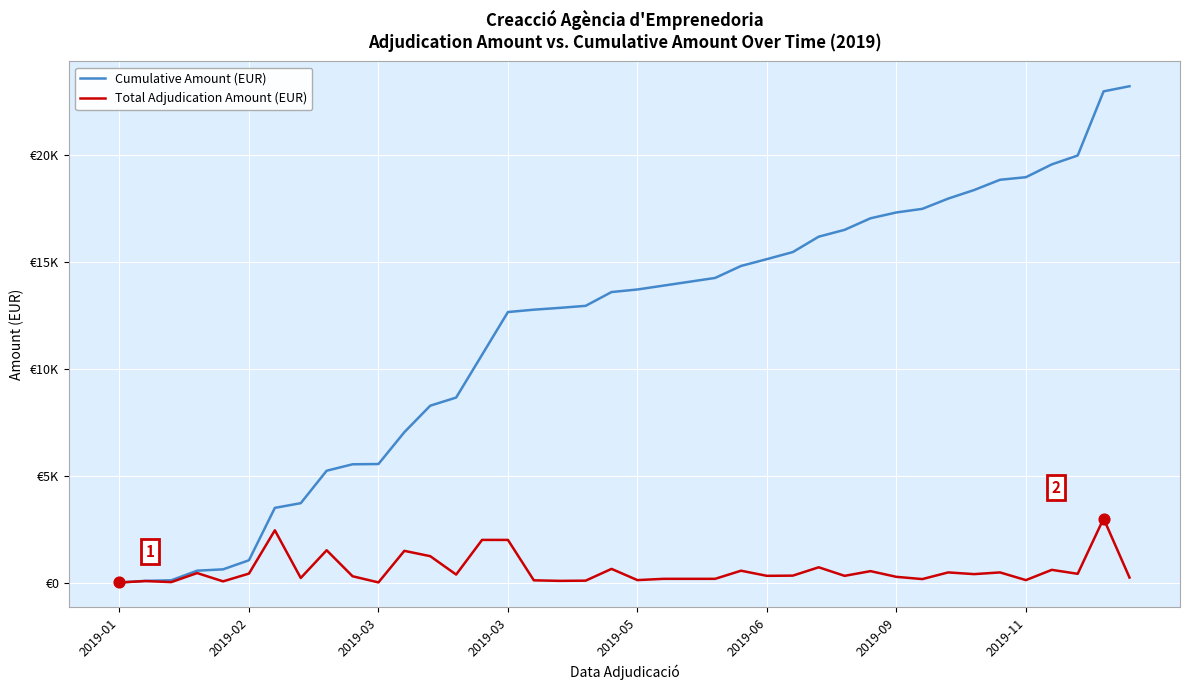

What are all the series names shown in the legend?

Cumulative Amount (EUR), Total Adjudication Amount (EUR)